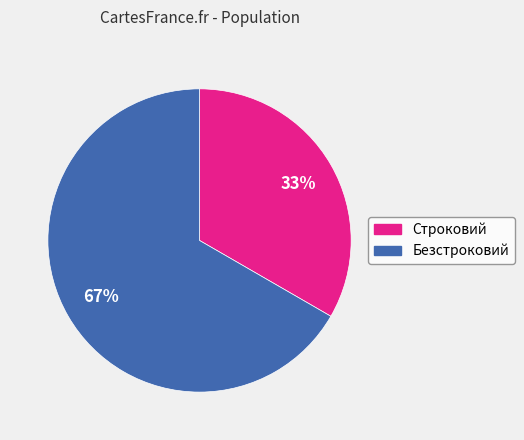

Is it true that Строковий is 48% of the pie?

False